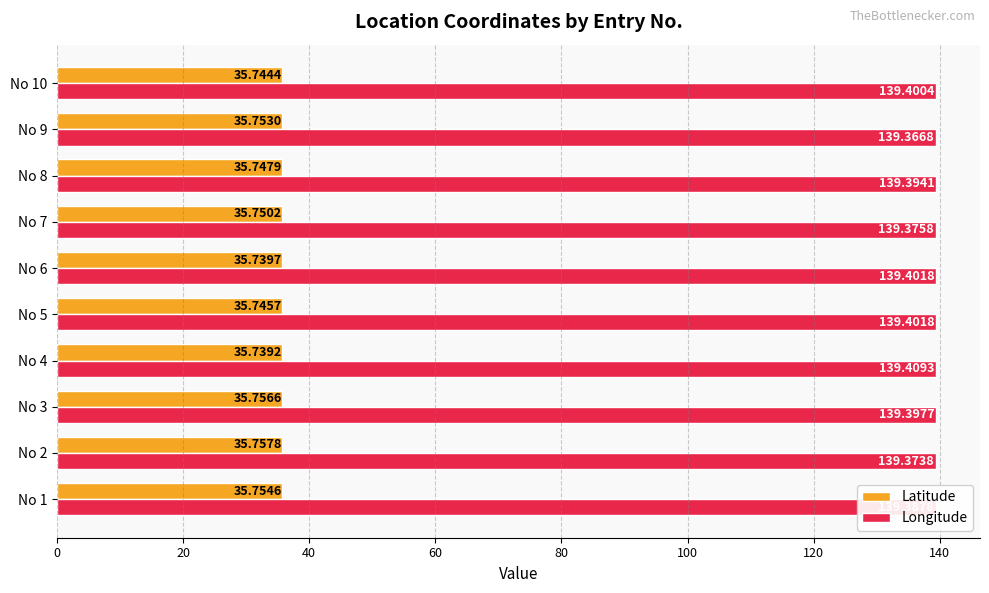

What is the total value across all series at No 1?

175.1